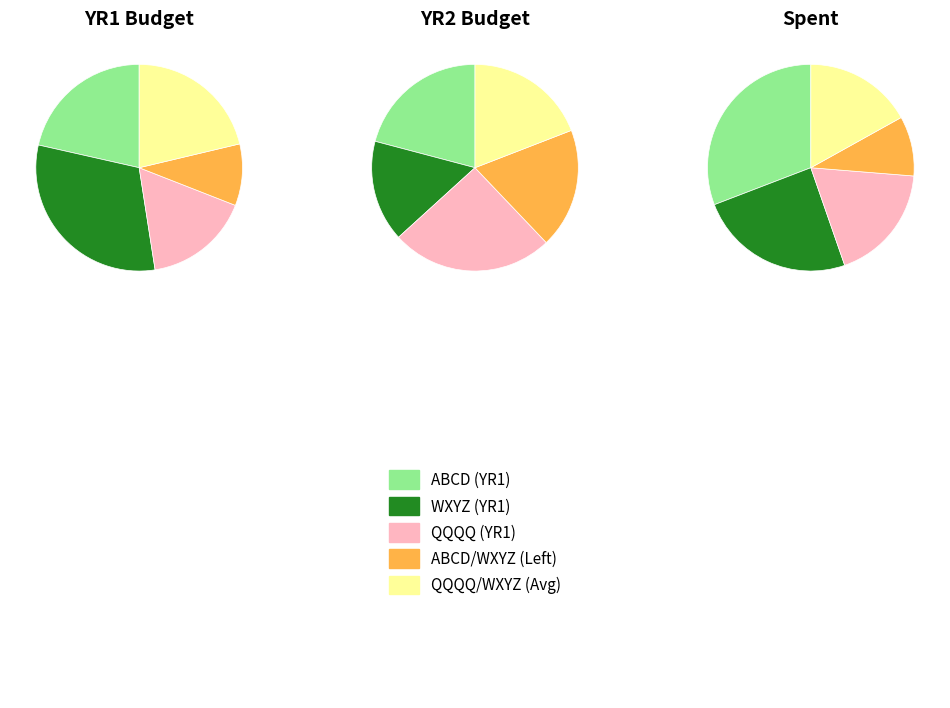

Is the sum of 6 and 4 greater than half?

No